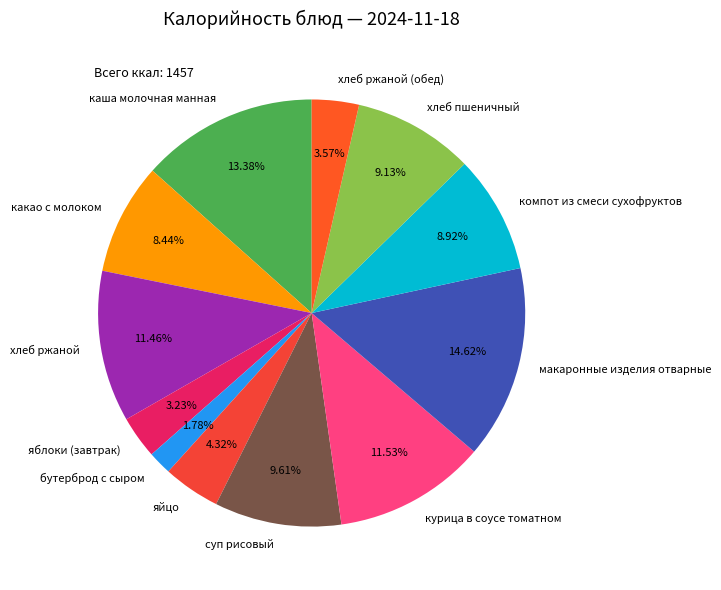

Is there any slice that represents more than half of the pie?

No